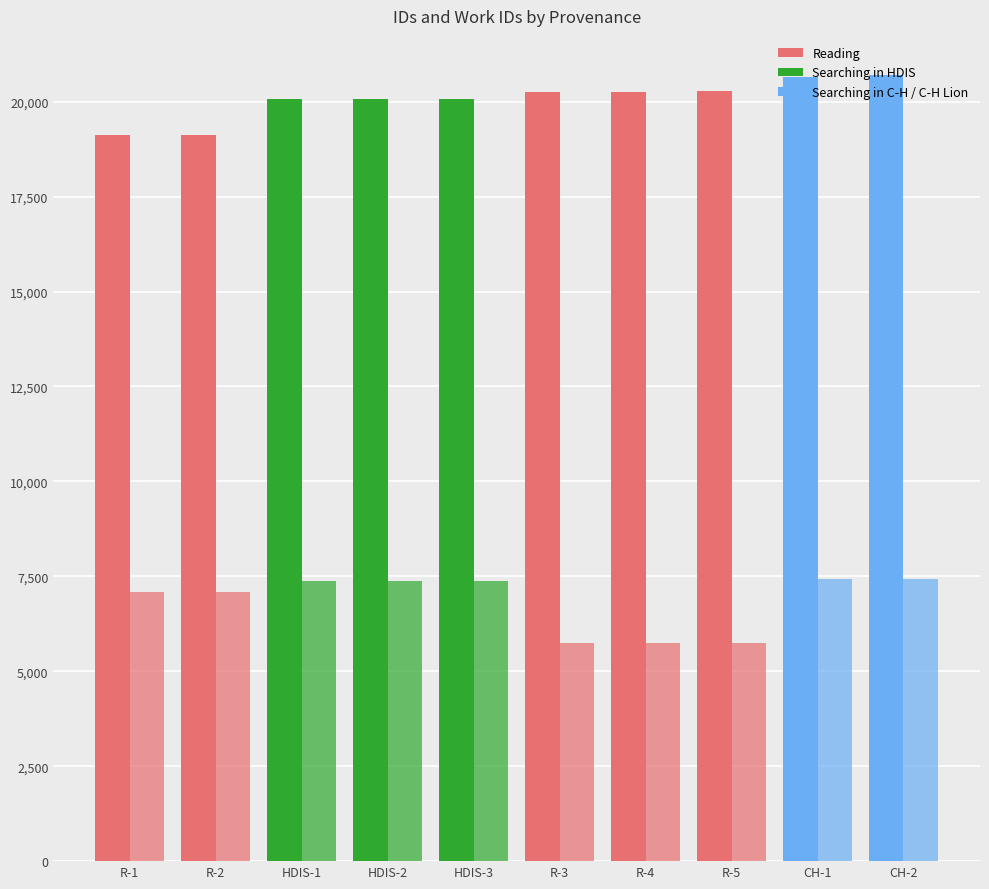

Which has a higher value, HDIS-2 or R-4?

R-4